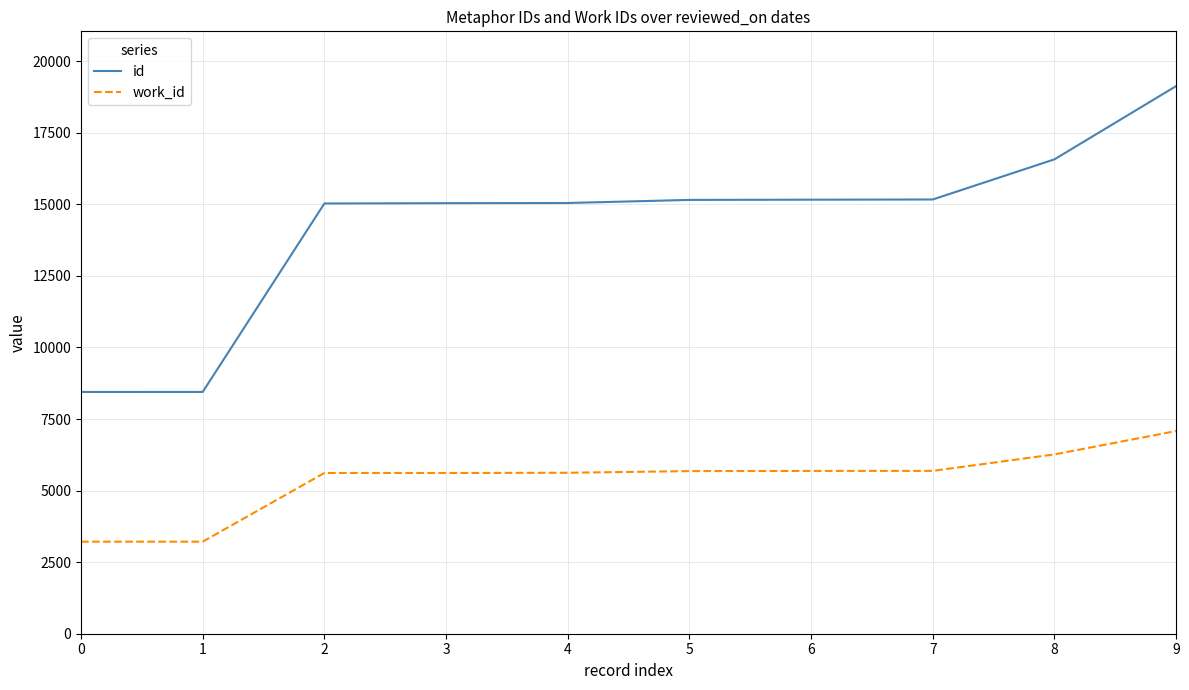

What is the average value of the id series?

14320